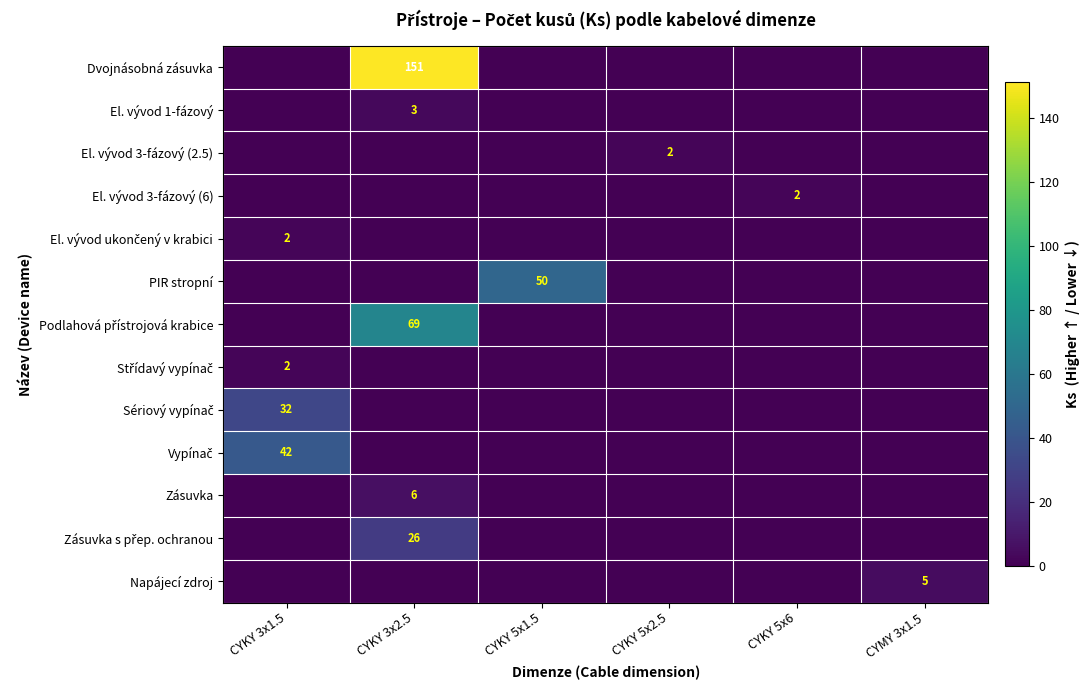

True or false: El. vývod 1-fázový has a value of 5 at CYKY 3x2.5.

False